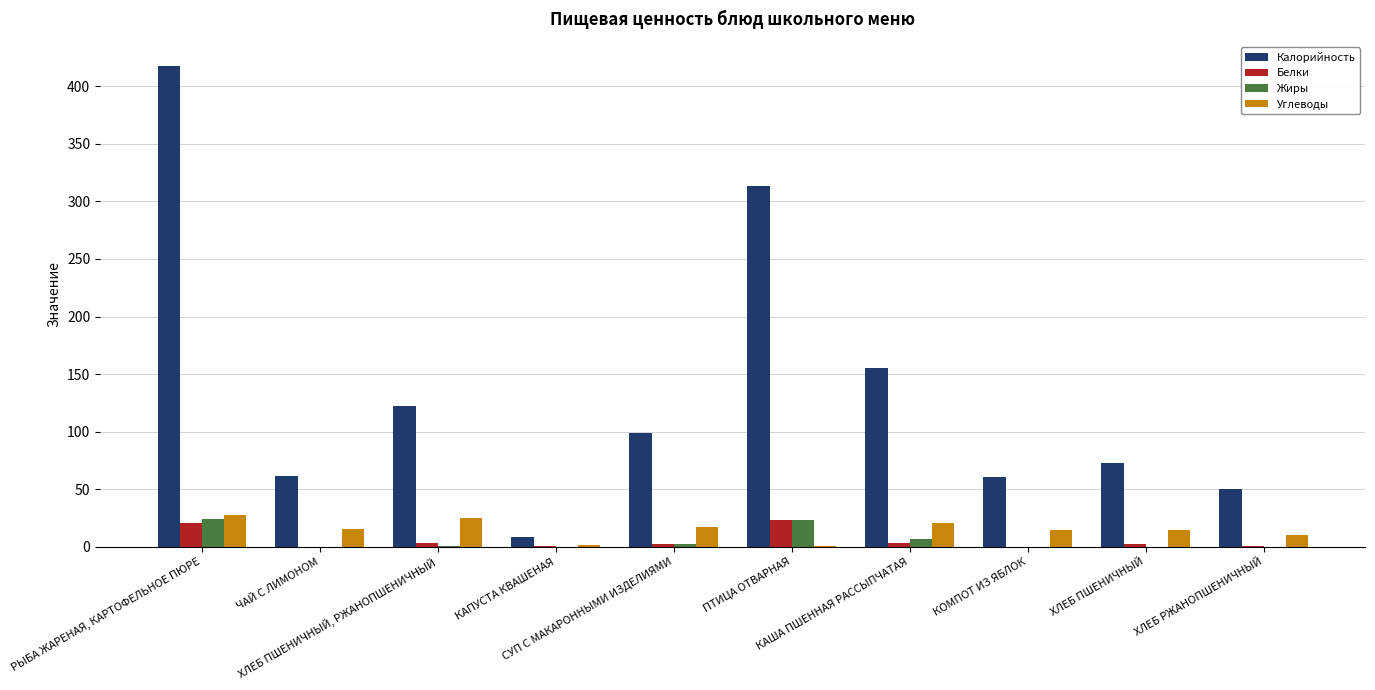

What is the difference between the Калорийность values at КОМПОТ ИЗ ЯБЛОК and ХЛЕБ ПШЕНИЧНЫЙ?

12.0